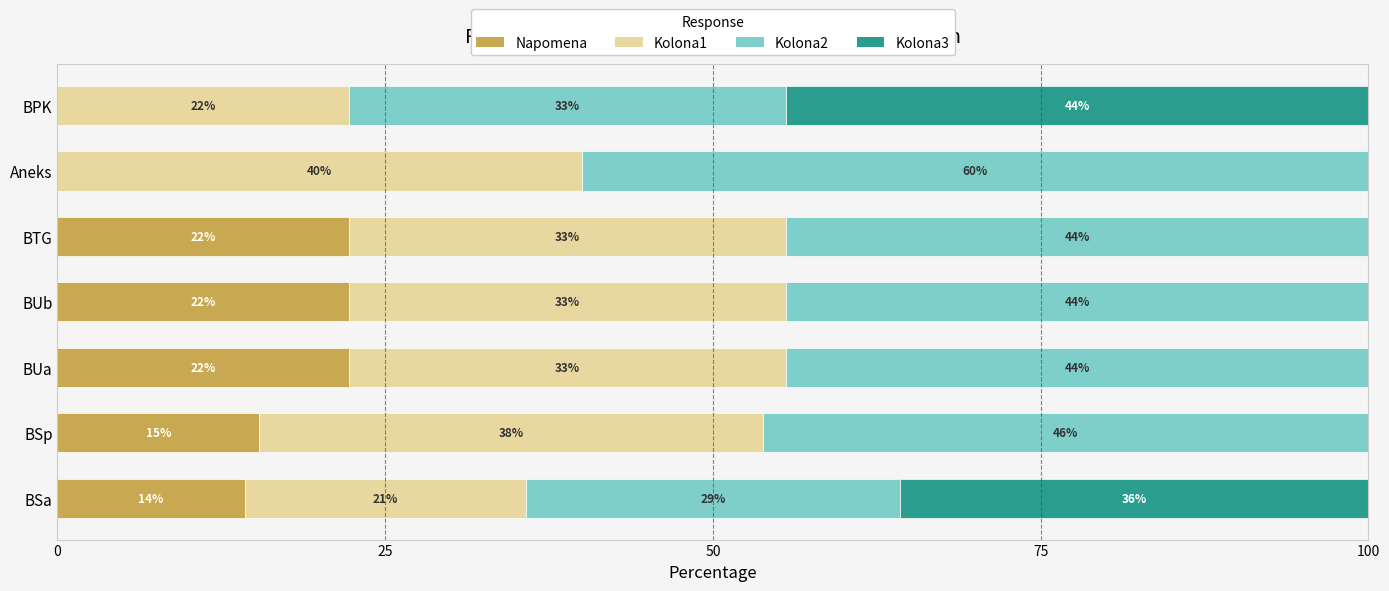

What are all the series names shown in the legend?

Napomena, Kolona1, Kolona2, Kolona3